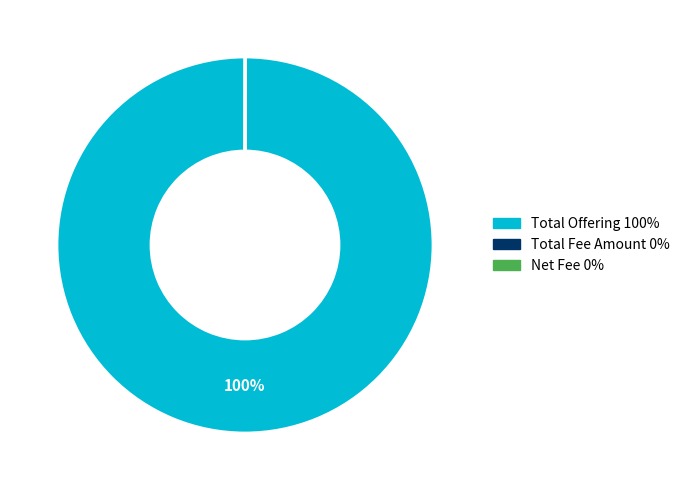

Is it true that Total Offering is 94% of the pie?

False